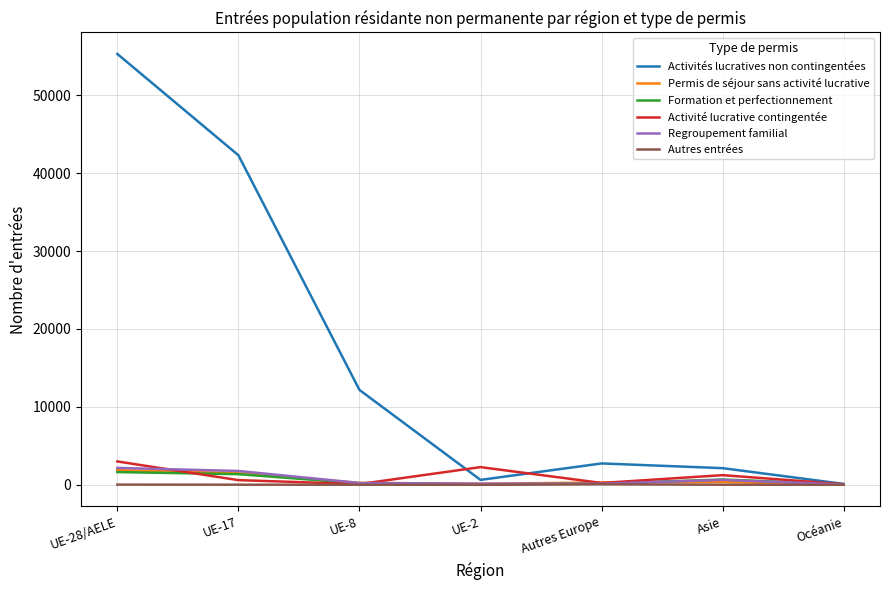

What position from the right is Océanie?

1